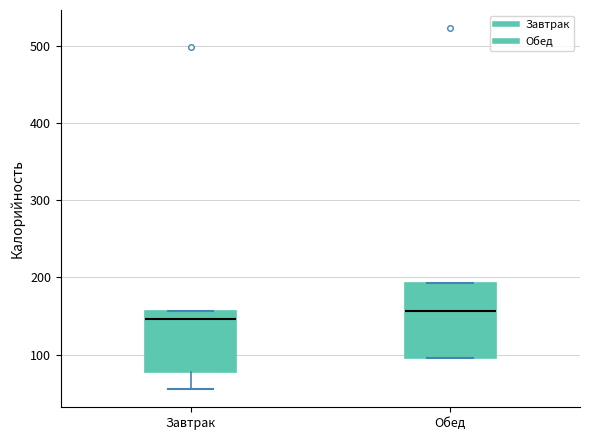

Reading left to right, read every box against the y-axis: the position of its median line, the range the box covers, and the ends of its whiskers. The values are not printed on the chart, so give them approximately, as read against the axis.

Завтрак: median 150, box 80 to 160, whiskers 60 to 160
Обед: median 160, box 100 to 190, whiskers 100 to 190